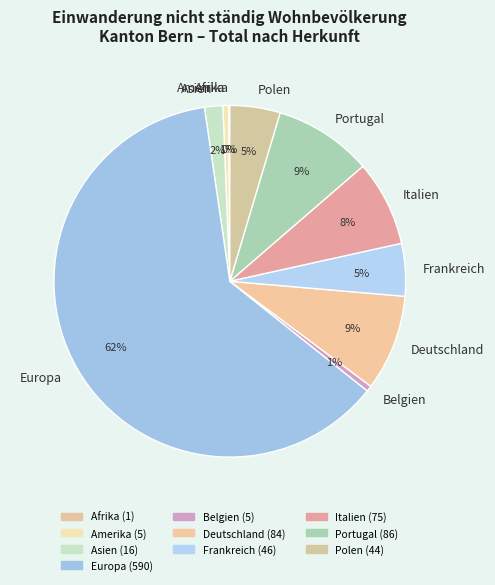

Which category has the biggest portion of the pie?

Europa